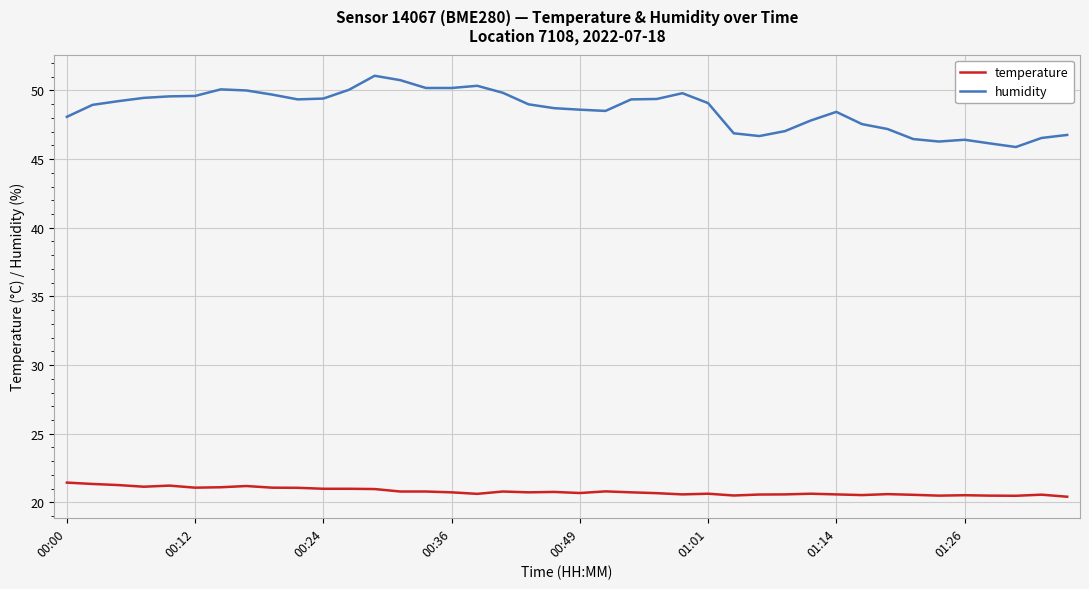

What is the difference between the maximum and minimum values in the temperature series?

1.0